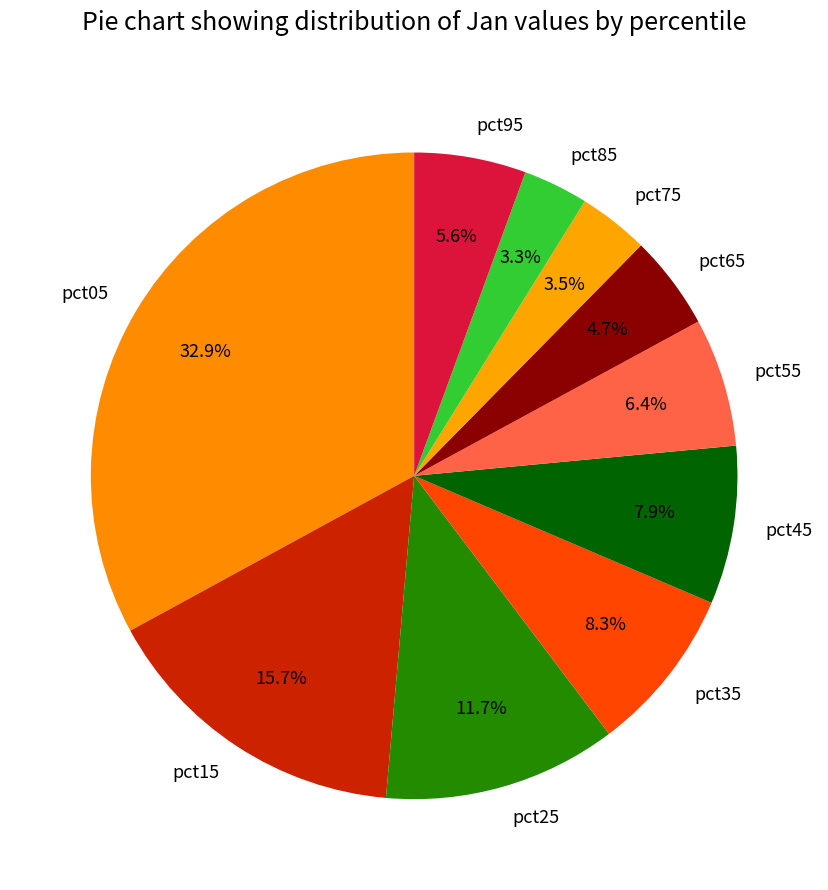

True or false: pct25 accounts for 17% of the total.

False